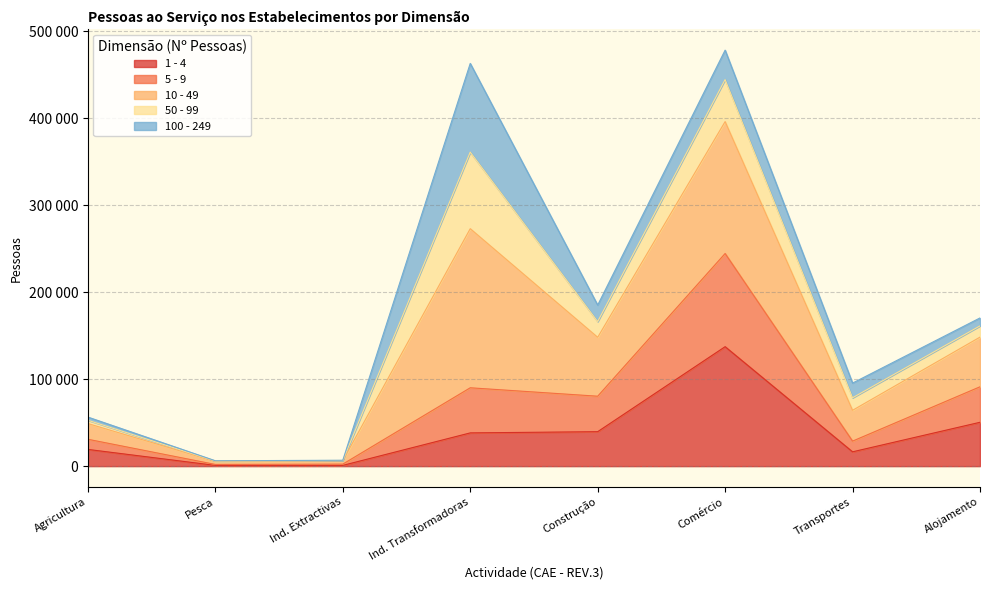

True or false: 5 - 9 has more than 0 points higher than both neighbors.

True